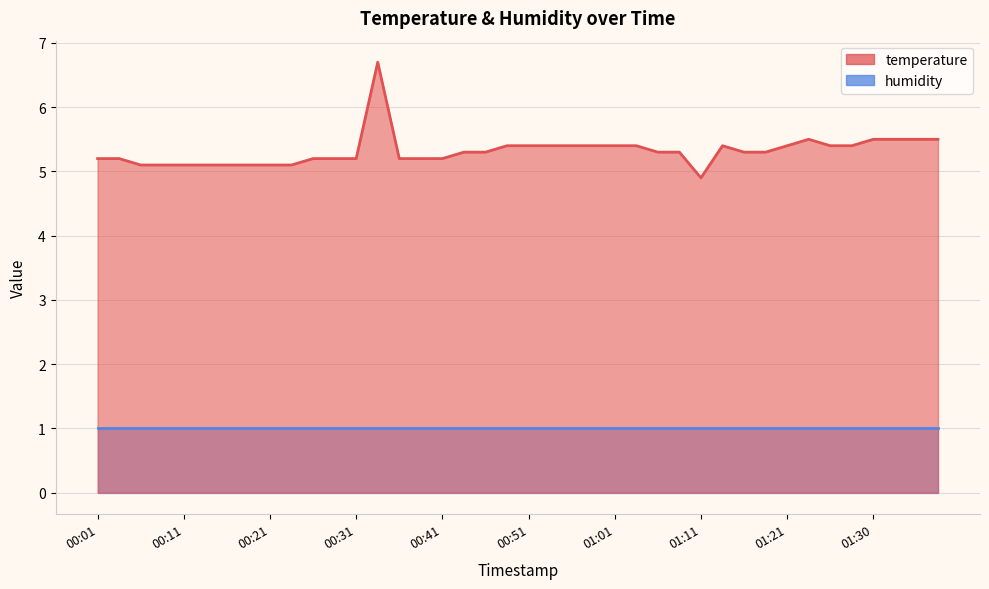

True or false: the data shows 8.4 at 01:01.

False